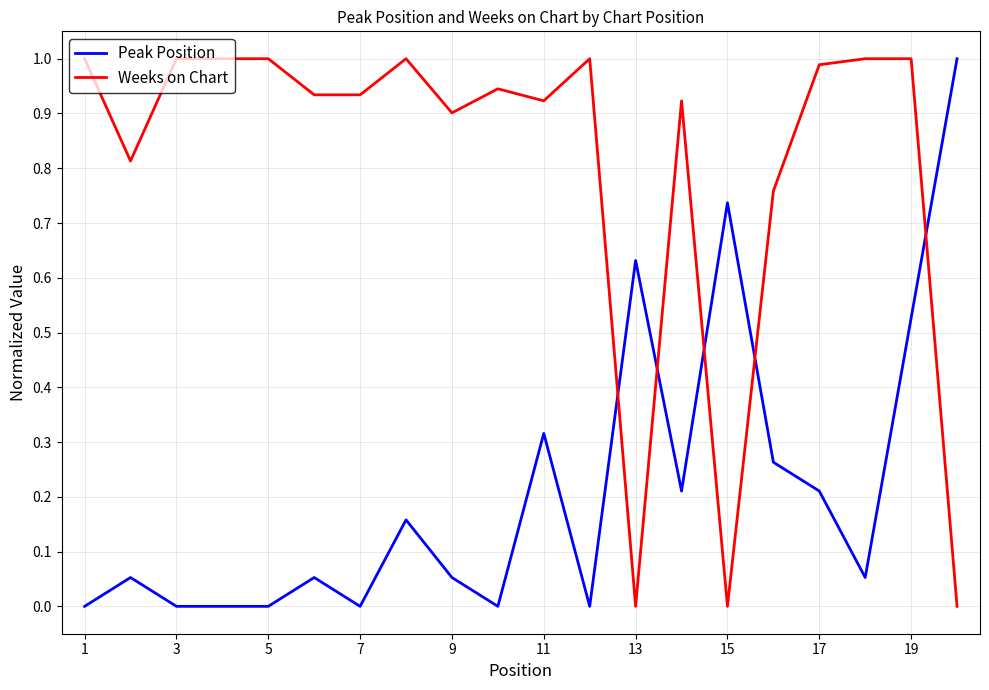

Rank the series by their average value, from highest to lowest.

Weeks on Chart, Peak Position